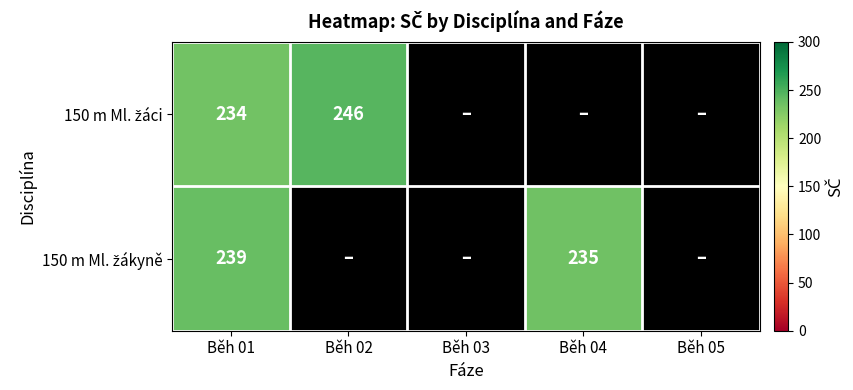

List the series in order of their overall mean, lowest first.

150 m Ml. žáci, 150 m Ml. žákyně